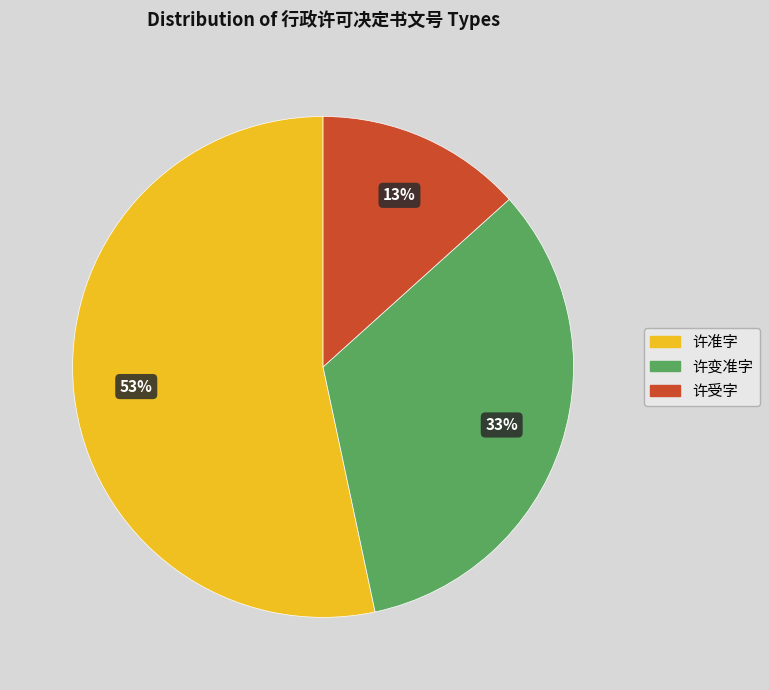

True or false: 许变准字 accounts for 33% of the total.

True